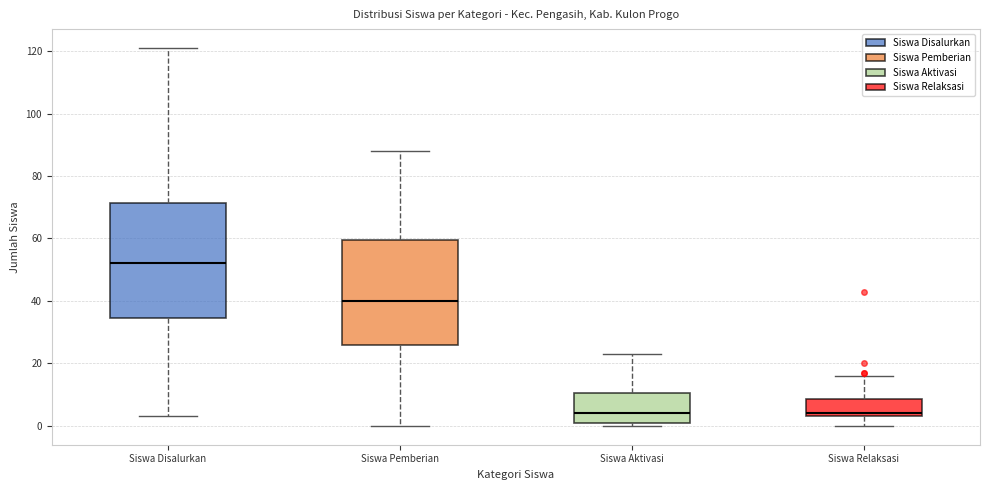

Where is the upper edge of the box for Siswa Relaksasi on the y-axis? The values are not printed on the chart, so give them approximately, as read against the axis.

8